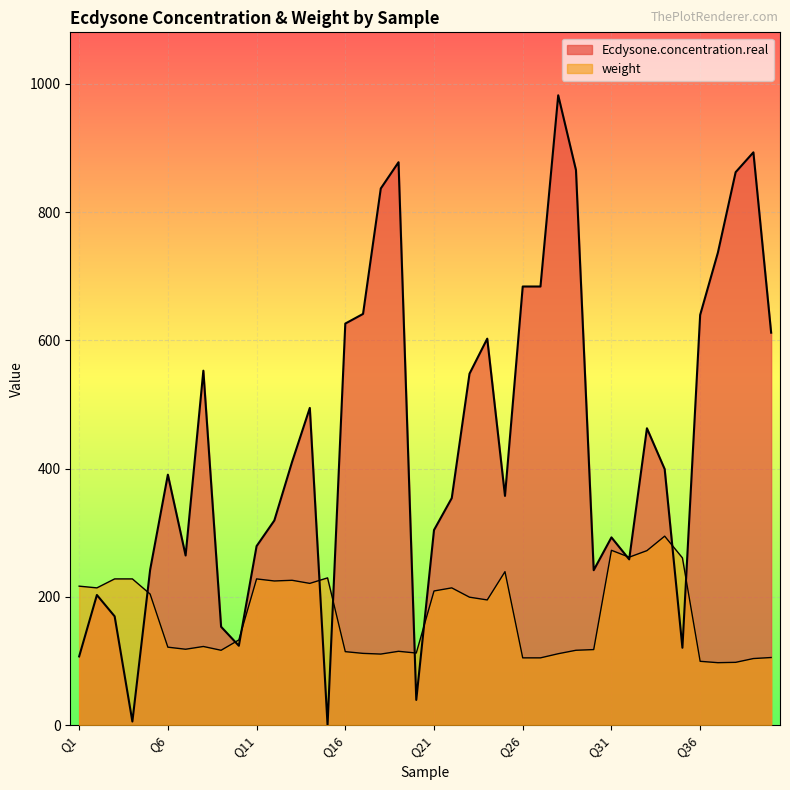

In Ecdysone.concentration.real, how many points are higher than both neighbors (excluding endpoints)?

10